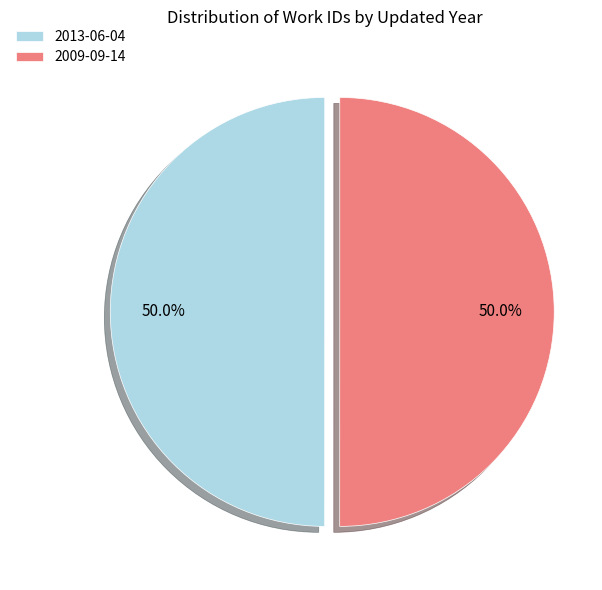

Do 2009-09-14 and 2013-06-04 together represent more than half of the pie?

Yes